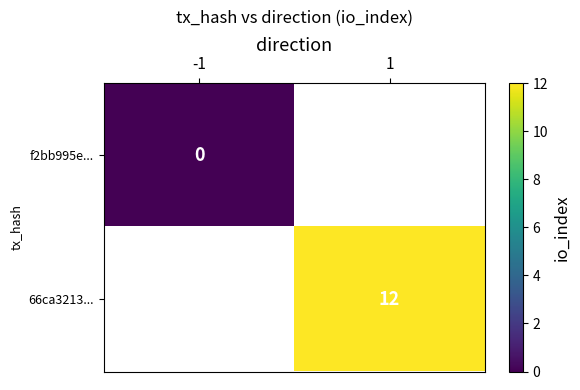

True or false: 66ca3213... has a value of 12 at 1.

True